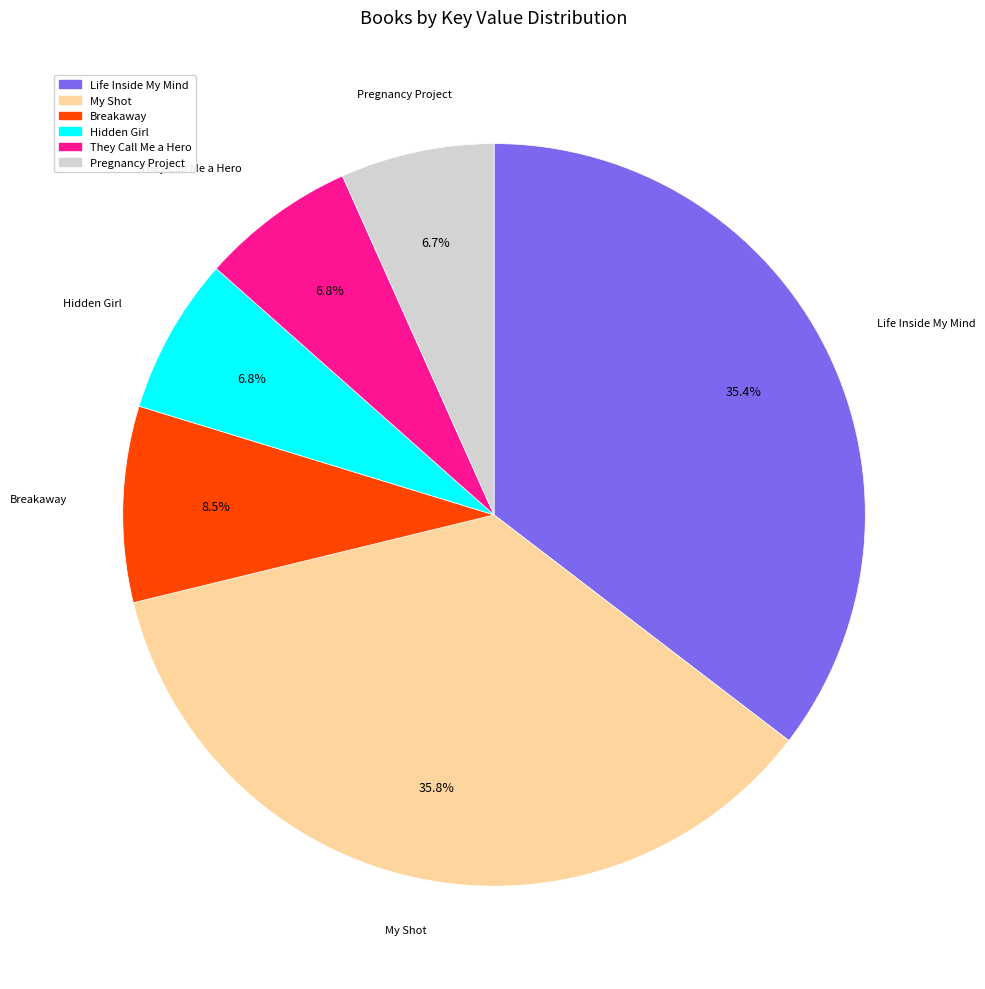

Which has a higher value, Breakaway or Pregnancy Project?

Breakaway